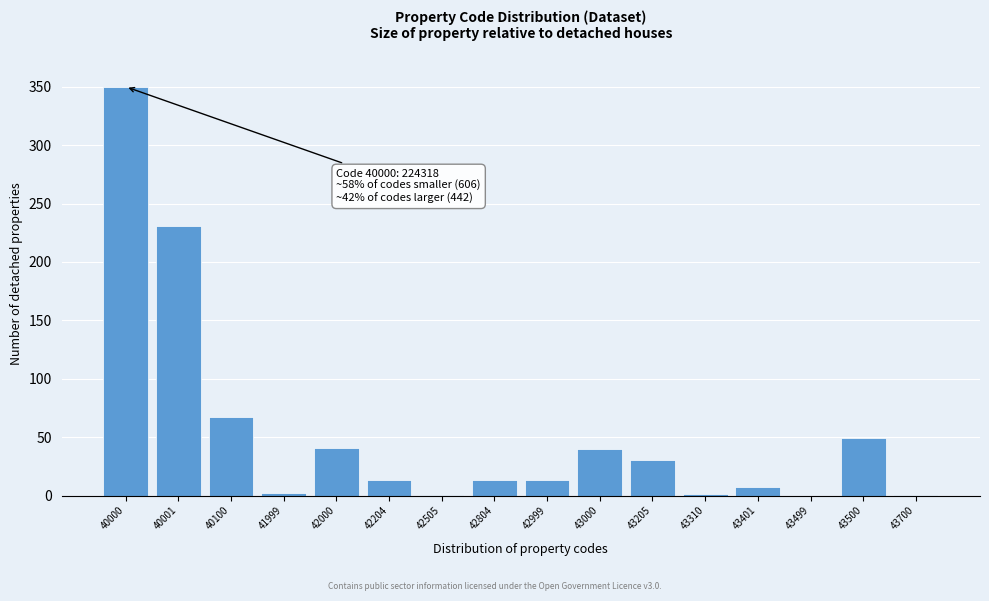

Is it true that the value at 40100 is 67.7?

True